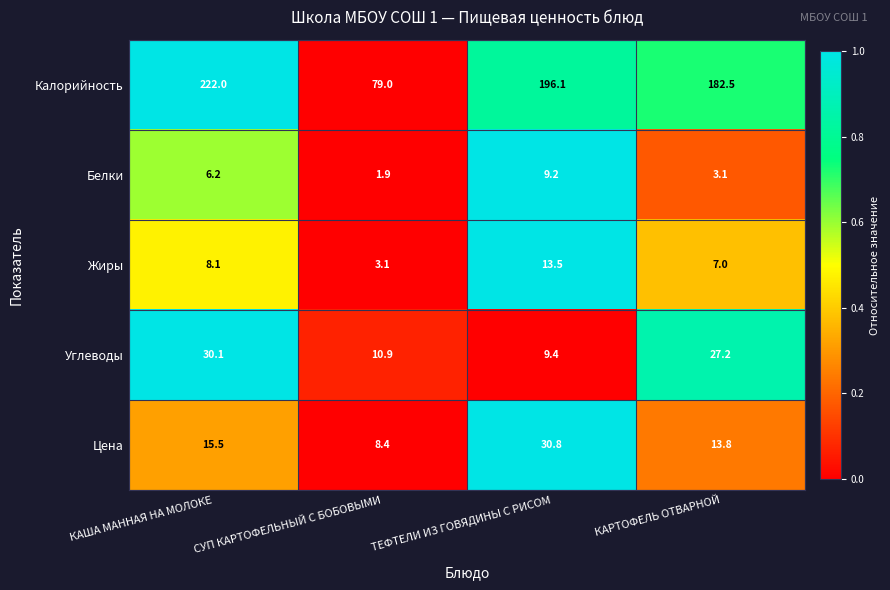

List the series in order of their peak value, lowest first.

Белки, Жиры, Углеводы, Цена, Калорийность